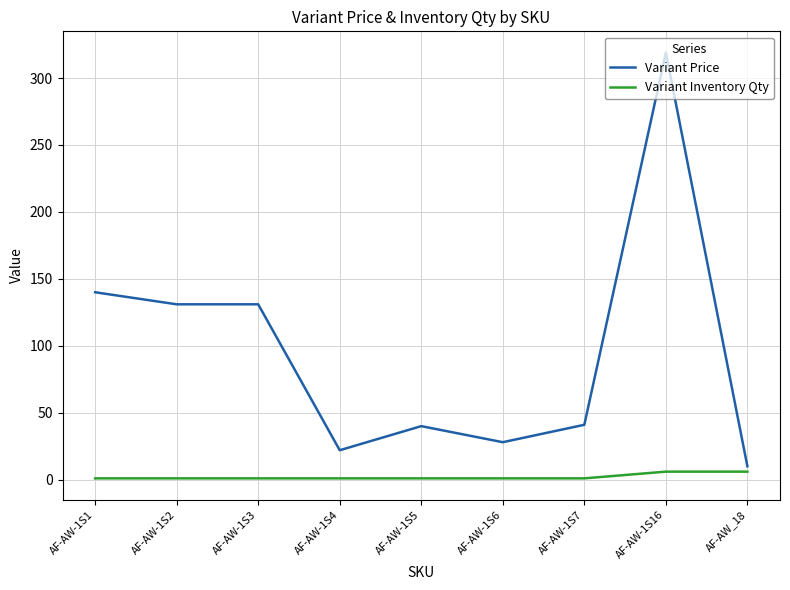

What is the difference between the second highest and minimum values in the Variant Price series?

130